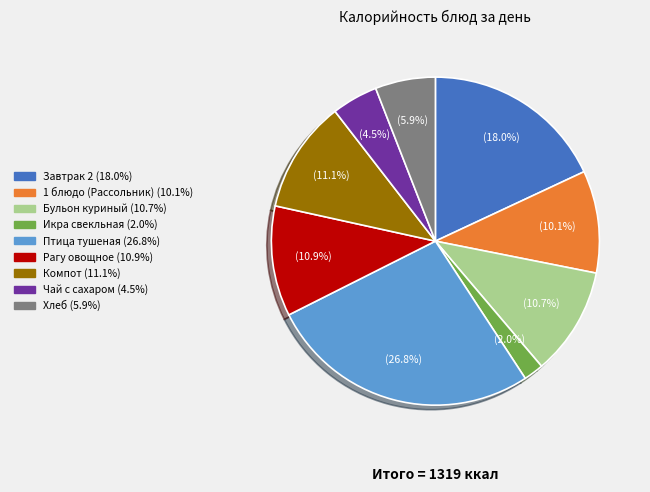

Count the number of slices in the pie.

9